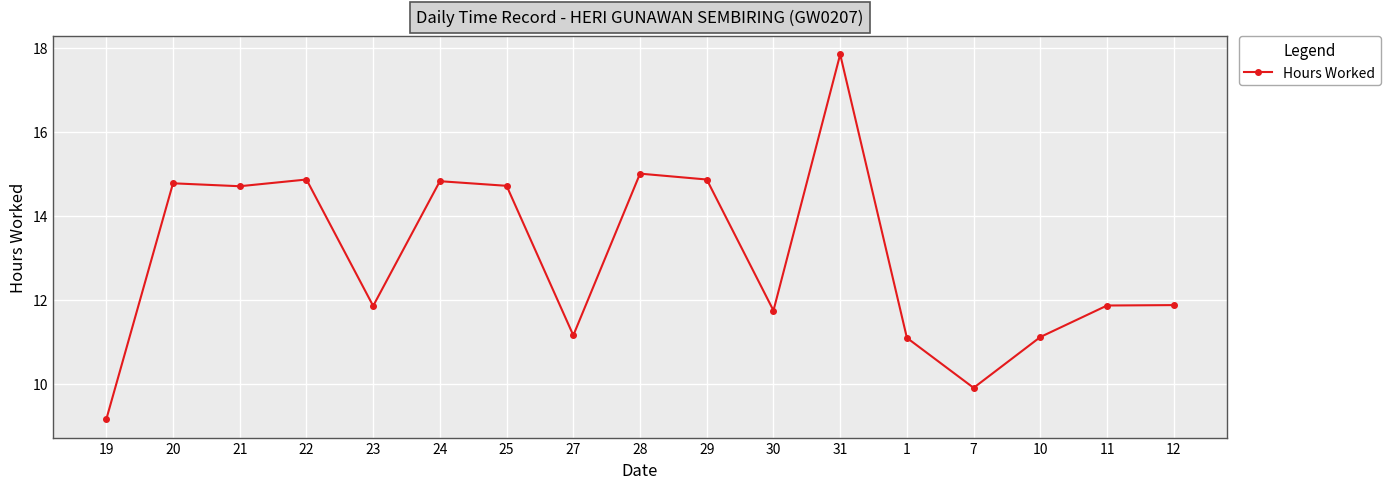

At which category does the chart reach its minimum across all series?

19